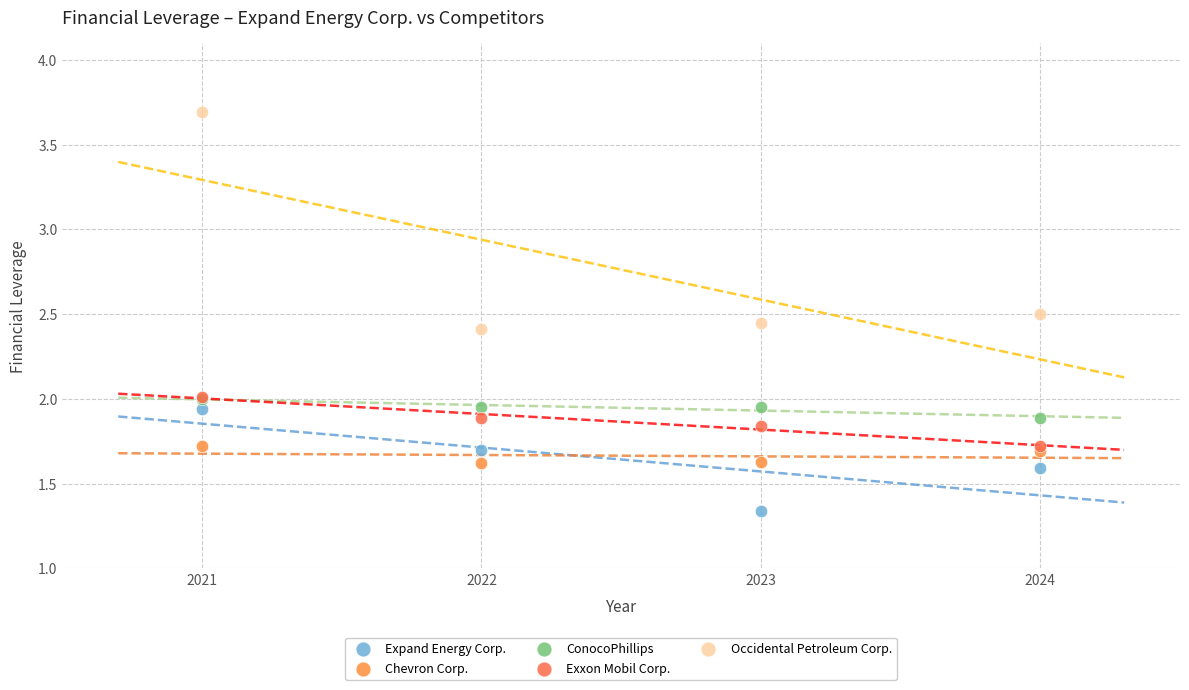

In the Chevron Corp. series, what Y value is closest to 1?

1.6